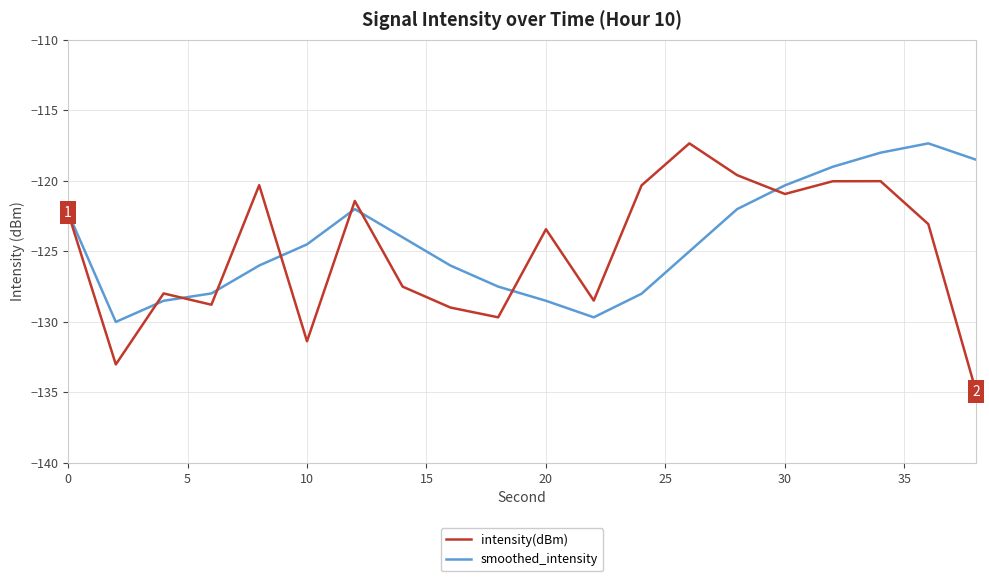

Which series has the widest spread of values?

intensity(dBm)